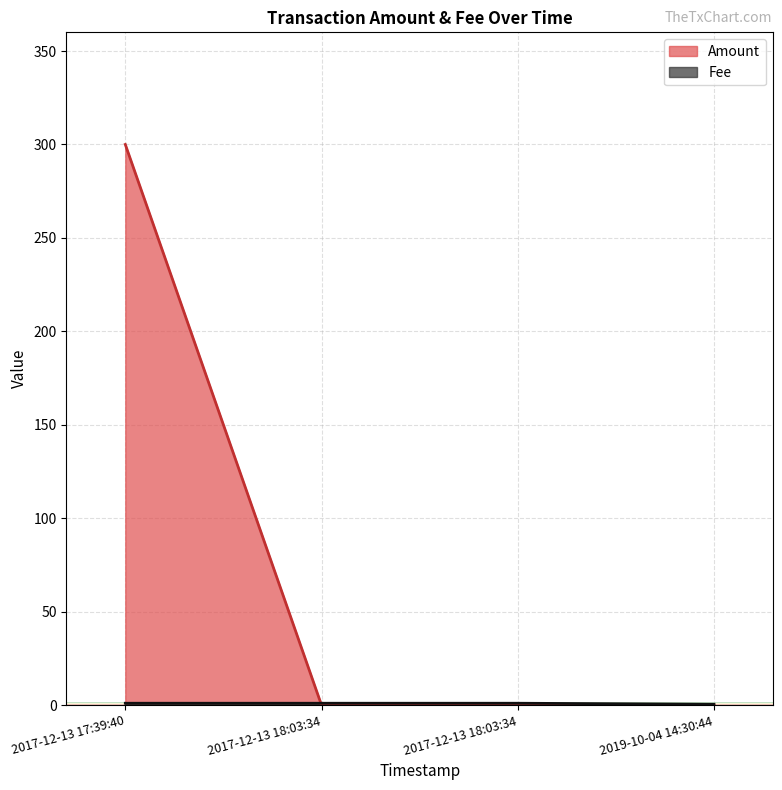

Between 2017-12-13 18:03:34 and 2019-10-04 14:30:44, which series saw the biggest shift?

Amount